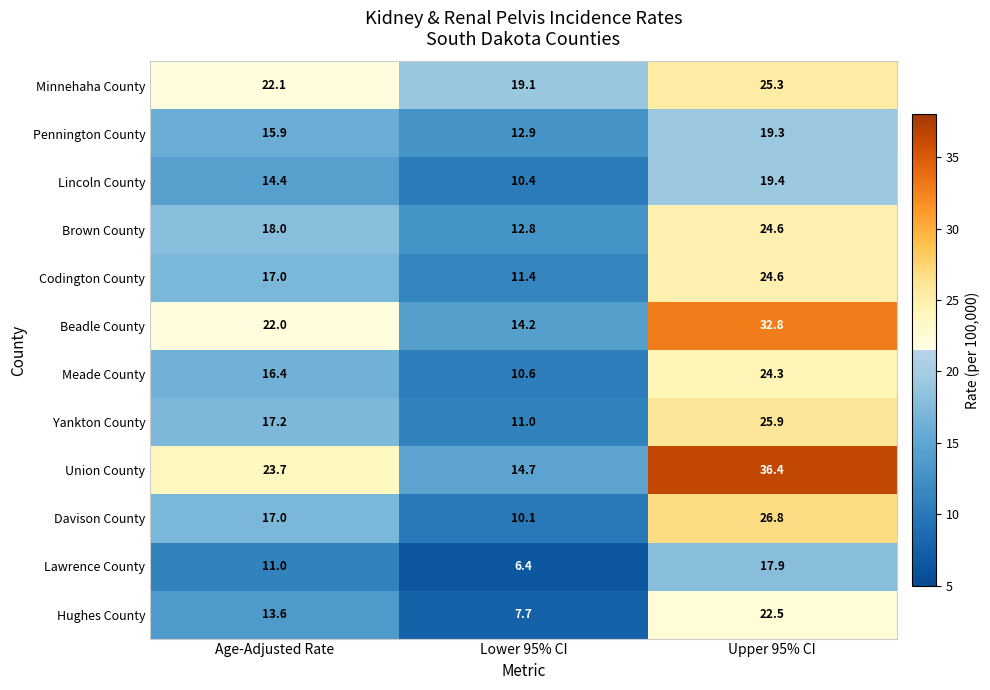

List the labels in order of Hughes County value, largest first.

Upper 95% CI, Age-Adjusted Rate, Lower 95% CI